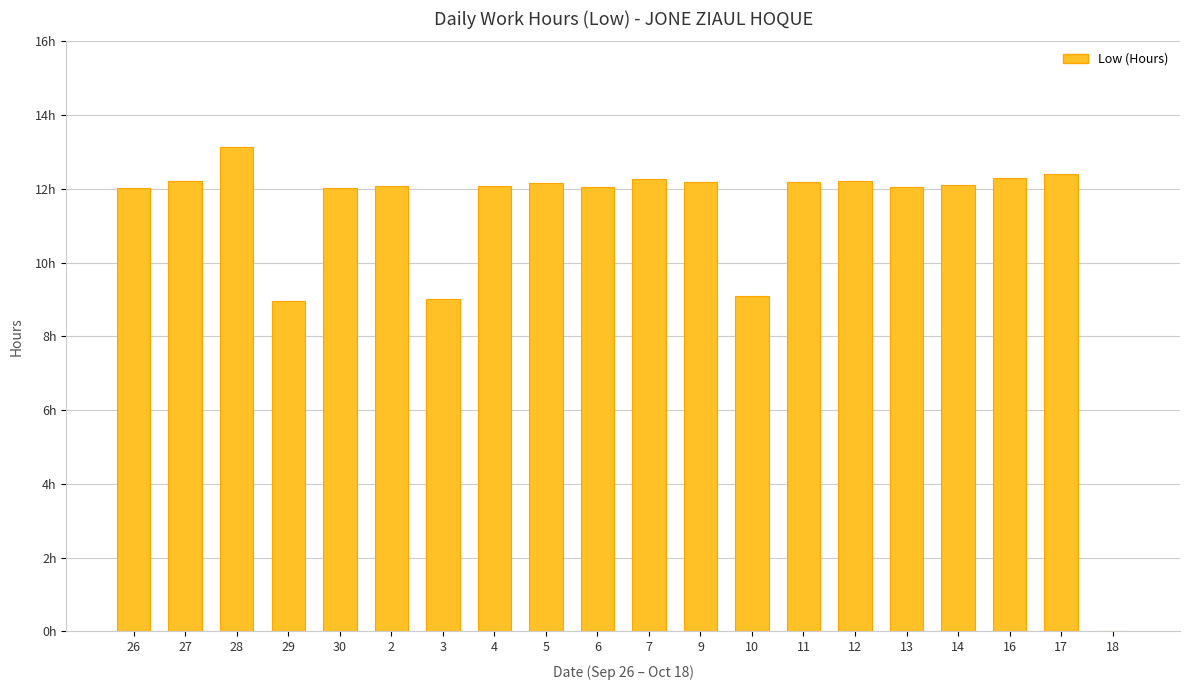

List the labels in order of value, smallest first.

18, 29, 3, 10, 26, 30, 6, 13, 2, 4, 14, 5, 9, 11, 27, 12, 7, 16, 17, 28